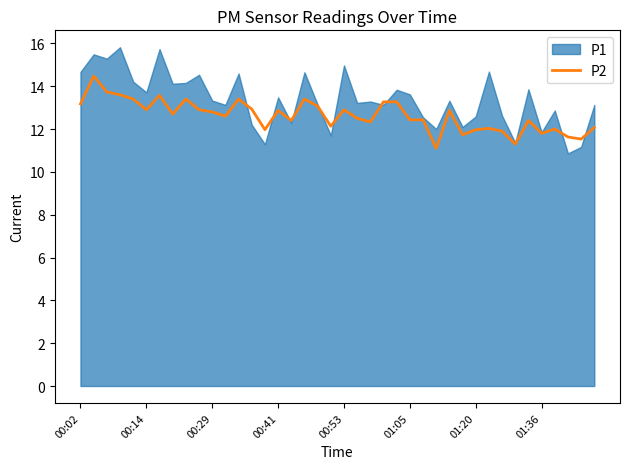

True or false: P2 has a value of 23.7 at 00:02.

False